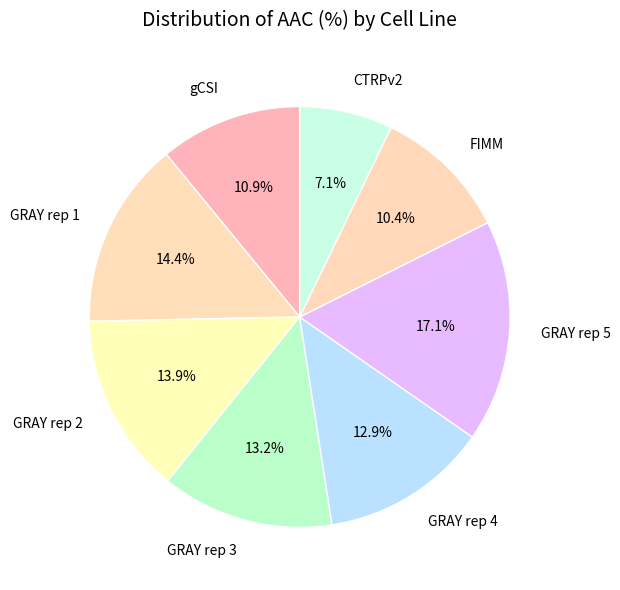

Combined, what portion of the pie is GRAY rep 5 and CTRPv2?

24.2%